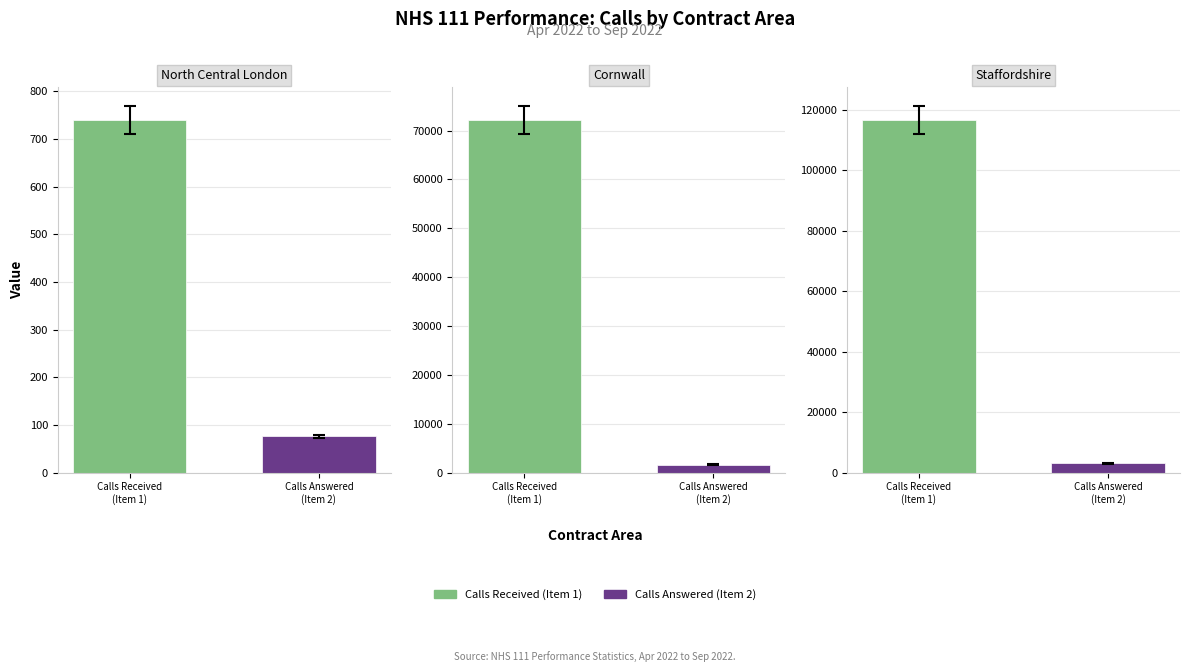

Rank the series by their maximum value, from highest to lowest.

Calls Received (Item 1), Calls Answered (Item 2)